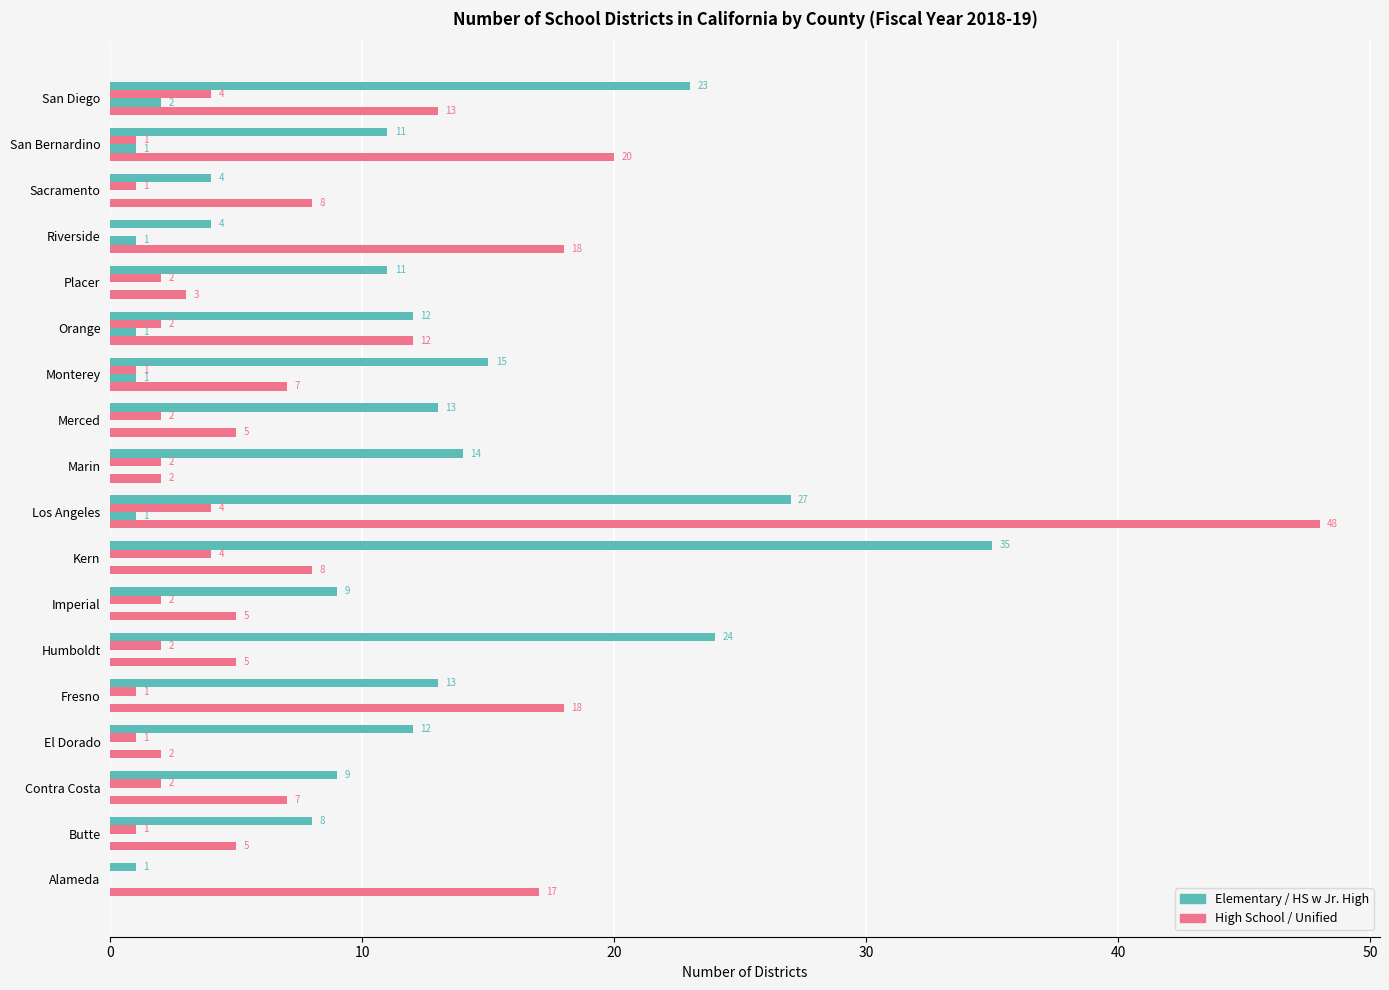

How many series are shown in this chart?

4